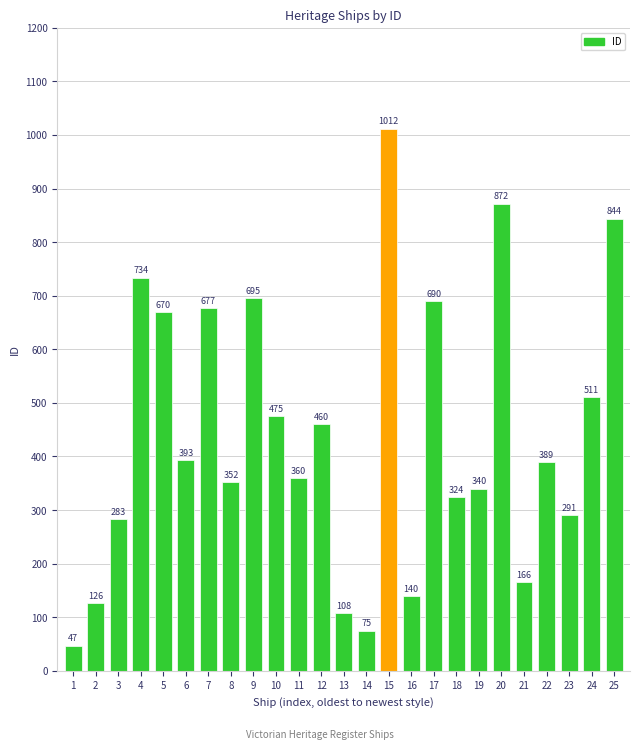

What is the value of the 14th bar from the left?

75